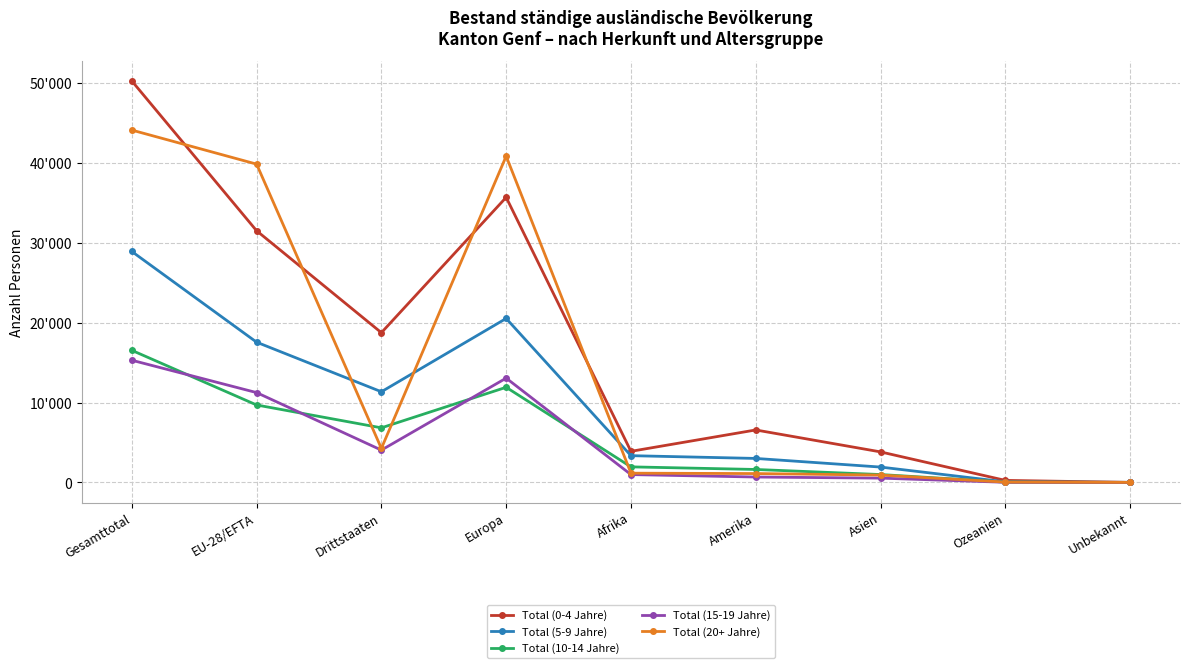

What is the label of the 7th point from the left?

Asien